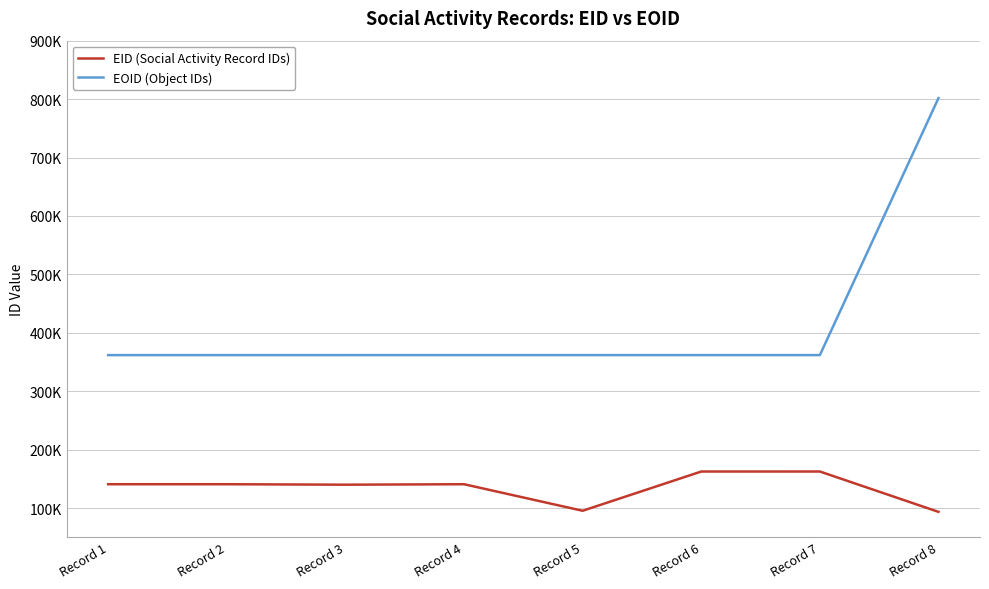

What is the spread (max minus min) of values at Record 8?

708065